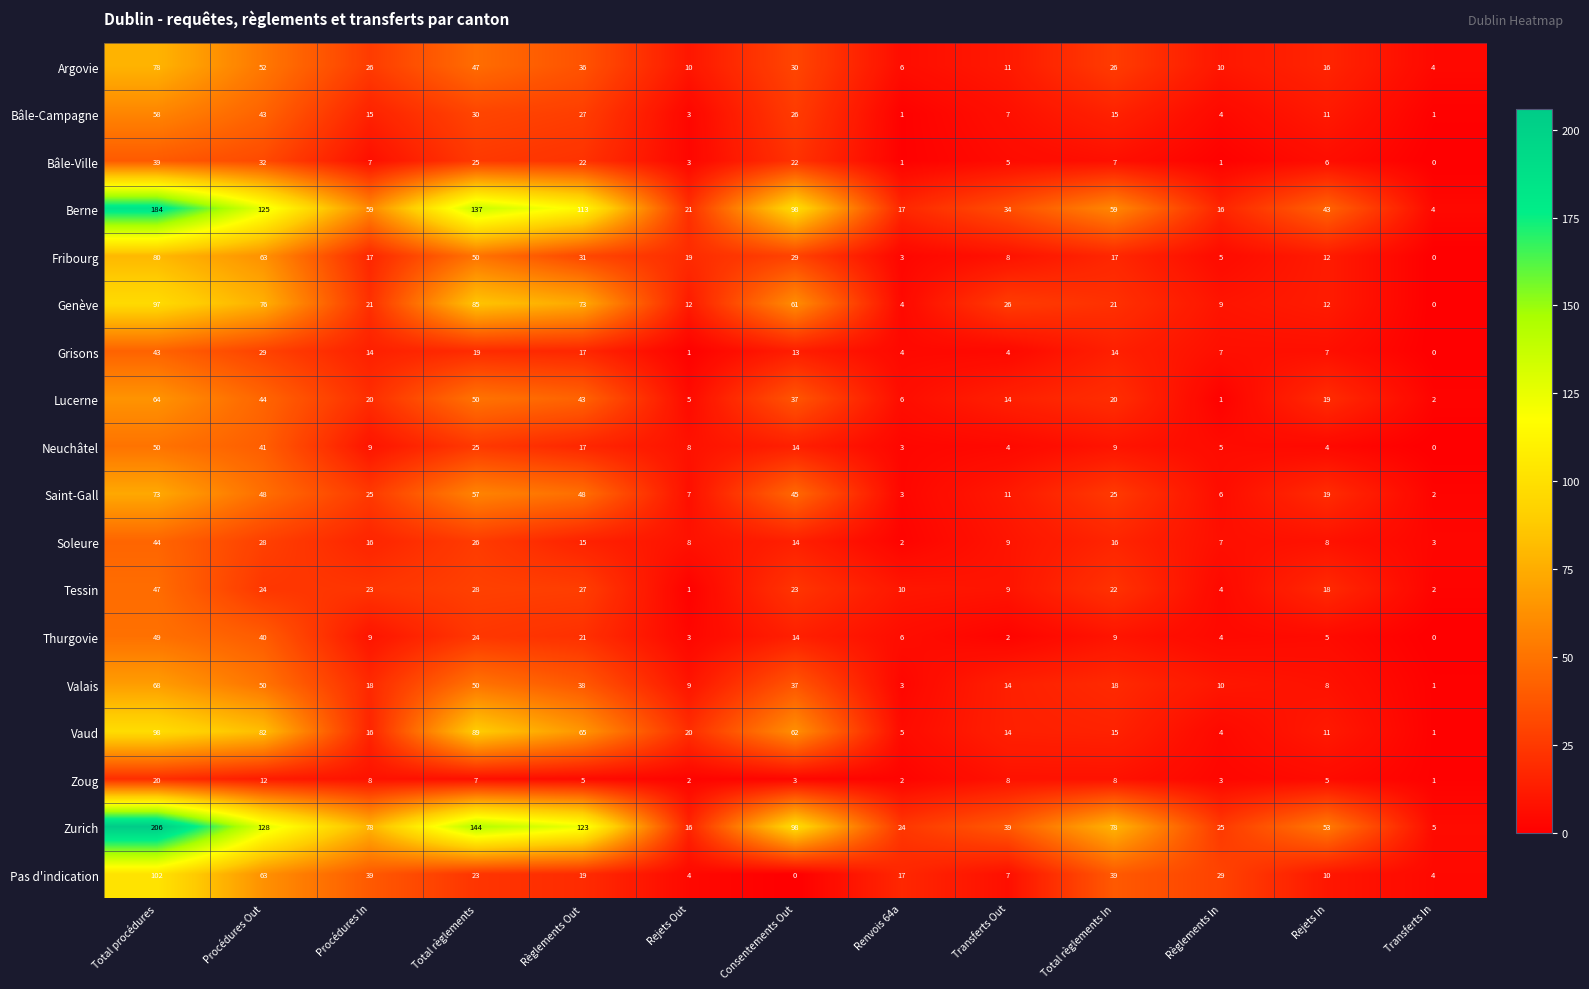

The Argovie series shows 47 at Total règlements. True or false?

True